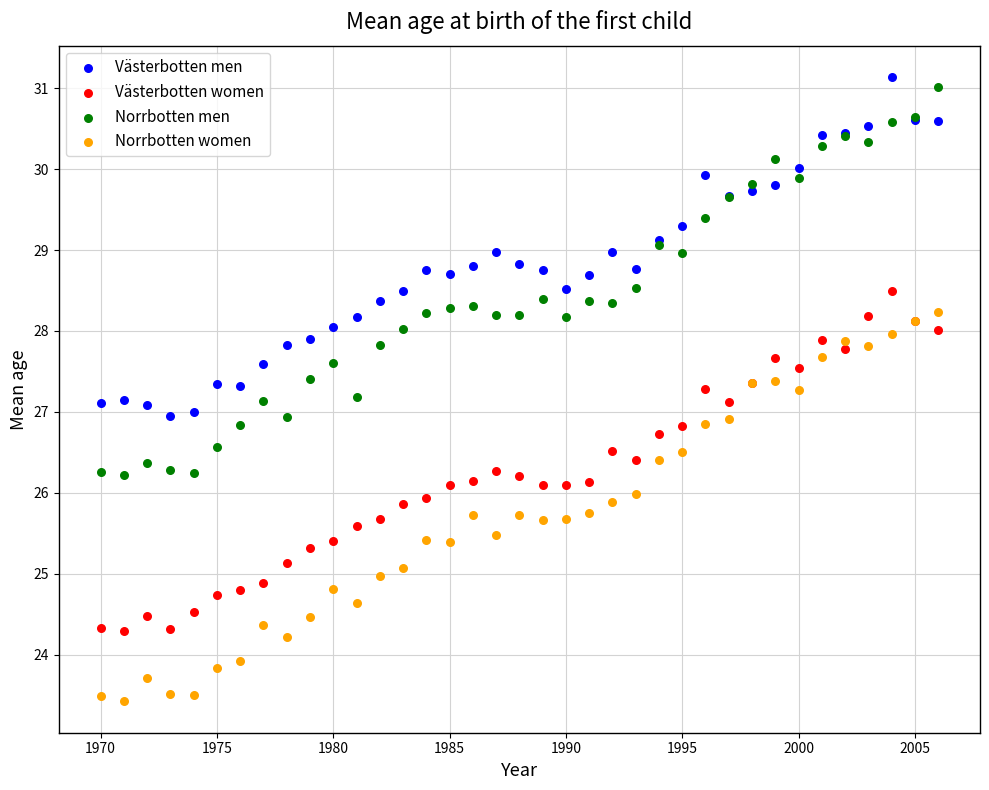

Which series contains the lowest Y value?

Norrbotten women